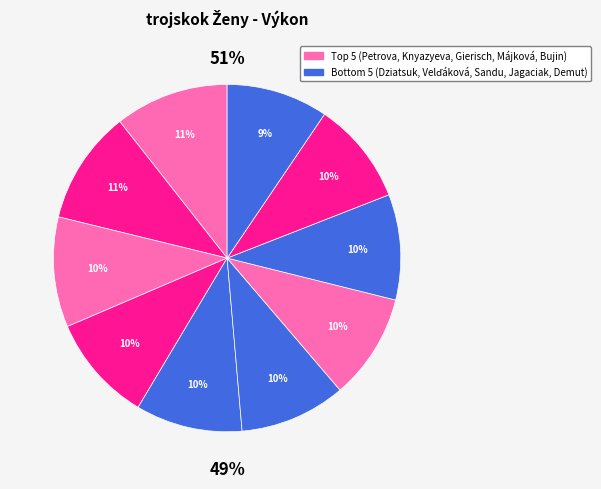

Does Sandu Cristina represent more than half of the total?

No